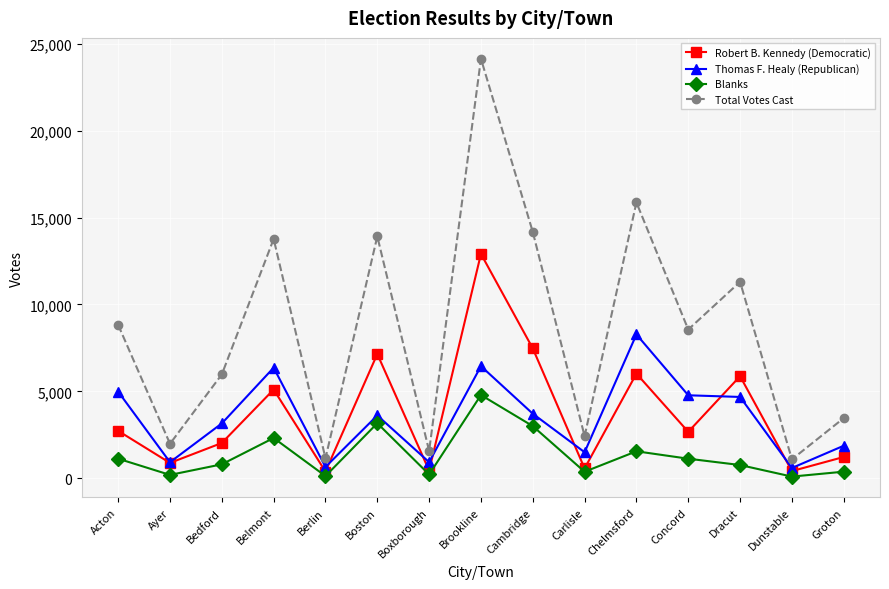

In Robert B. Kennedy (Democratic), how many points are higher than both neighbors (excluding endpoints)?

5